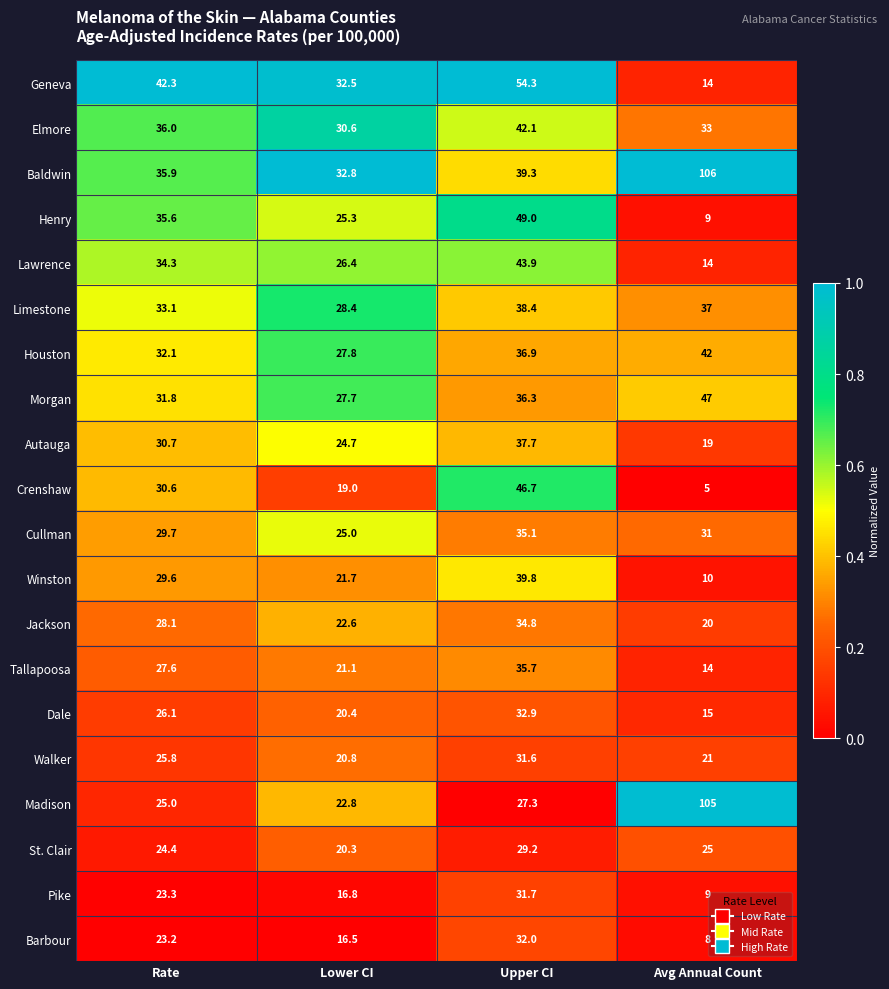

What is the total value across all series at Upper CI?

754.7